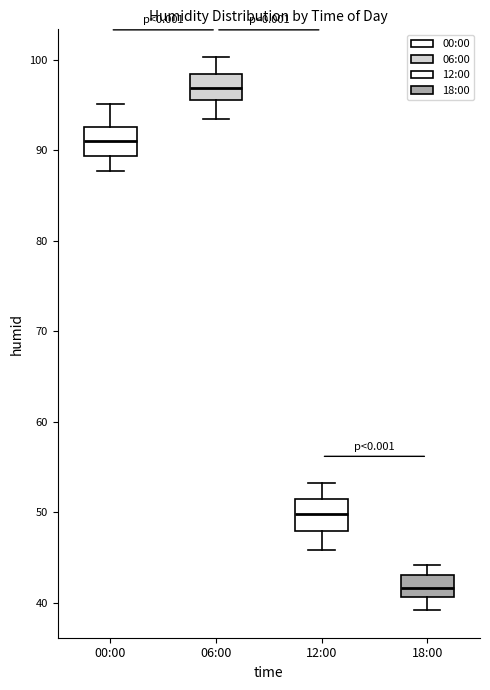

Reading left to right, transcribe this box plot: for each box, give where its median line is, the range the box spans, and where its two whiskers end, as read against the y-axis. The values are not printed on the chart, so give them approximately, as read against the axis.

00:00: median 91, box 89 to 93, whiskers 88 to 95
06:00: median 97, box 96 to 98, whiskers 94 to 100
12:00: median 50, box 48 to 51, whiskers 46 to 53
18:00: median 42, box 41 to 43, whiskers 39 to 44